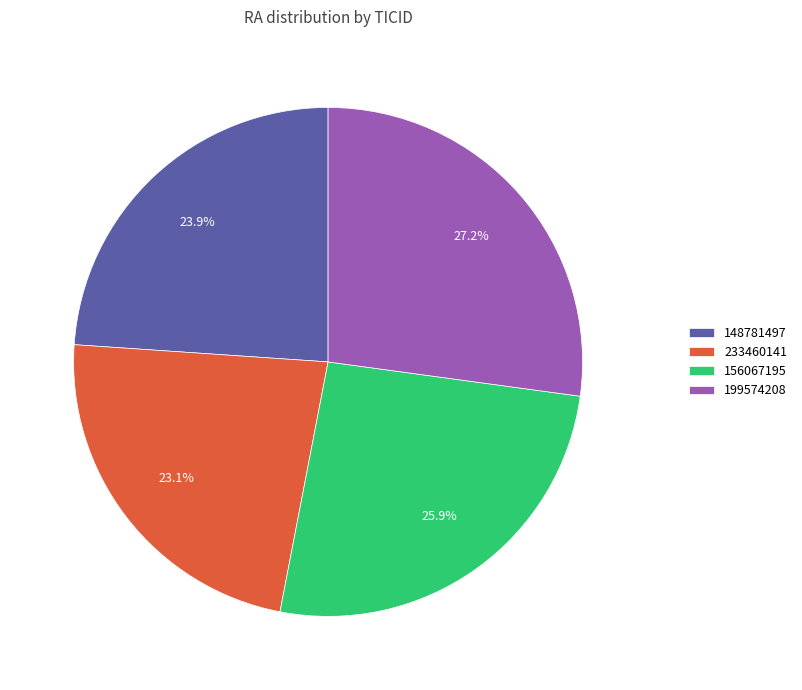

To the nearest percent, what percentage of the pie is 199574208?

27%